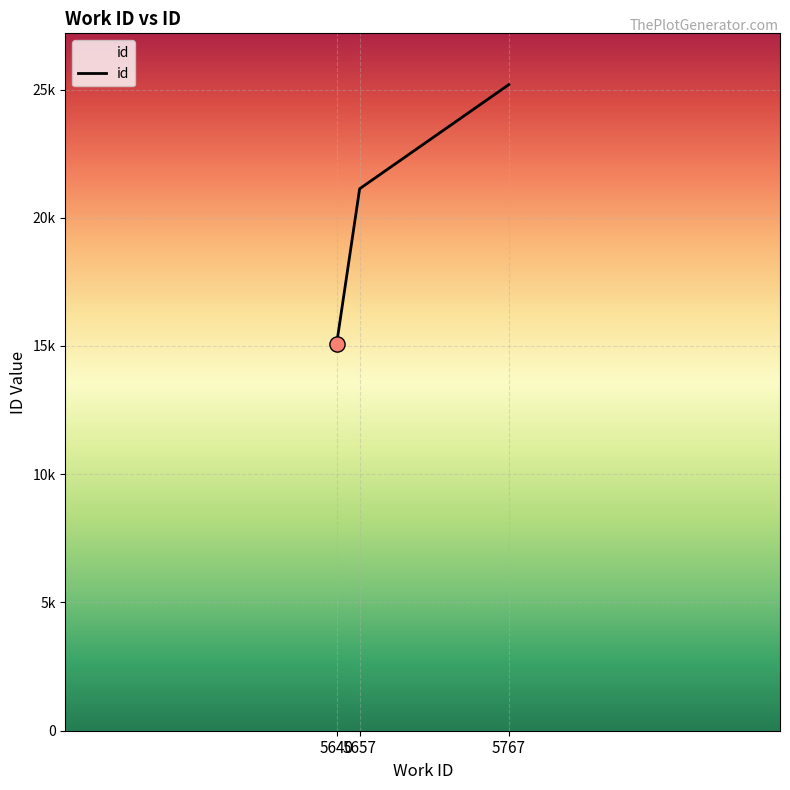

What is the ratio of the value at 5767 to the value at 5640?

1.7